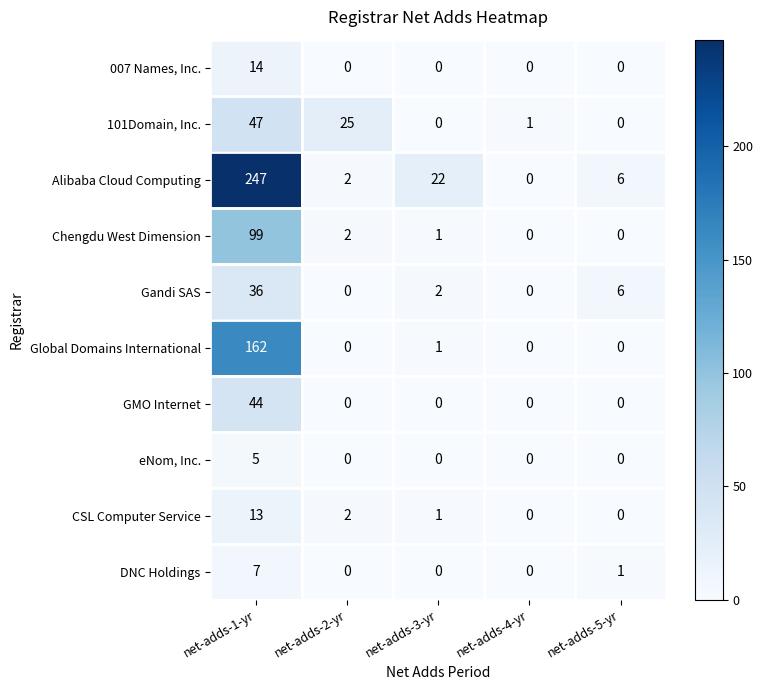

What is the difference between the highest and lowest values at net-adds-1-yr?

242